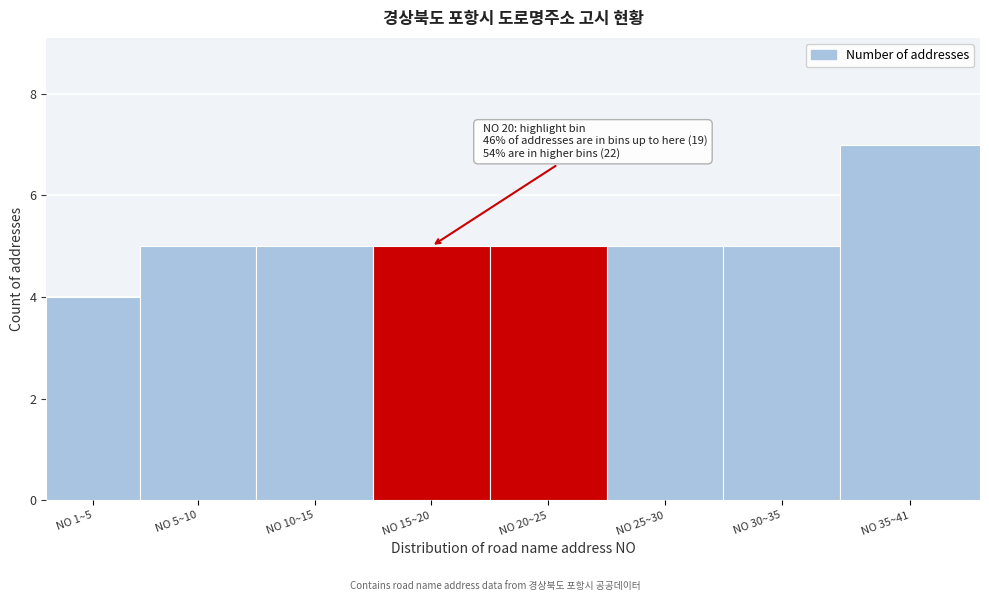

Reading left to right, list all the values displayed in this chart.

4	5	5	5	5	5	5	7